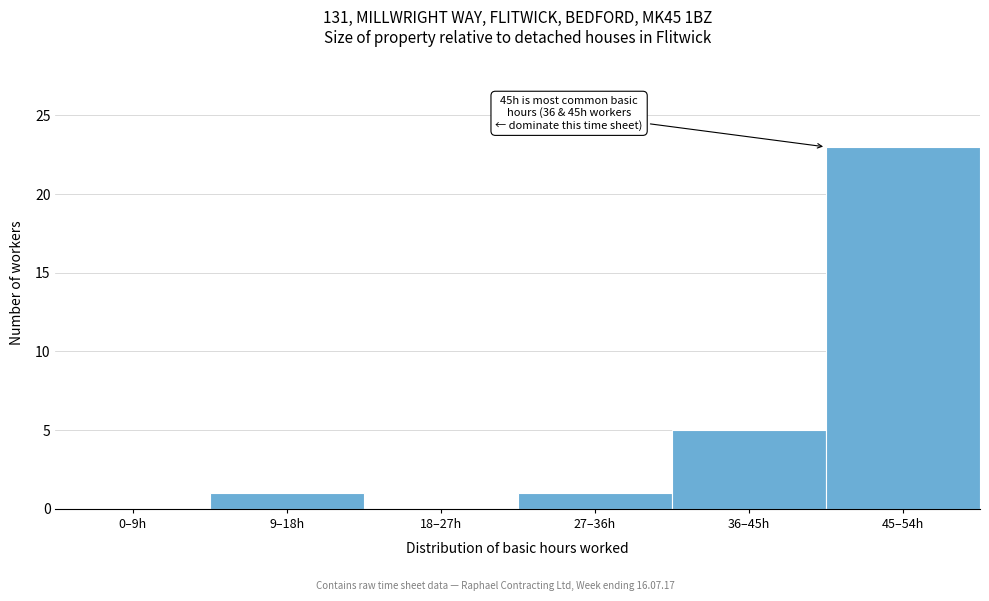

Reading right to left, extract all data points from this chart.

45–54h=23	36–45h=5	27–36h=1	18–27h=0	9–18h=1	0–9h=0